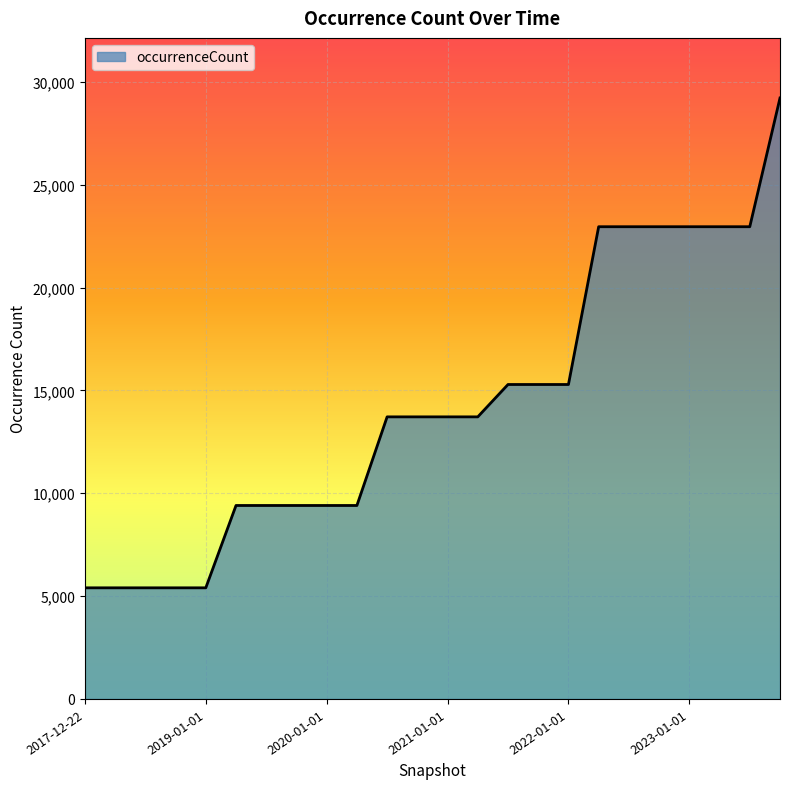

What is the greatest value displayed?

29217